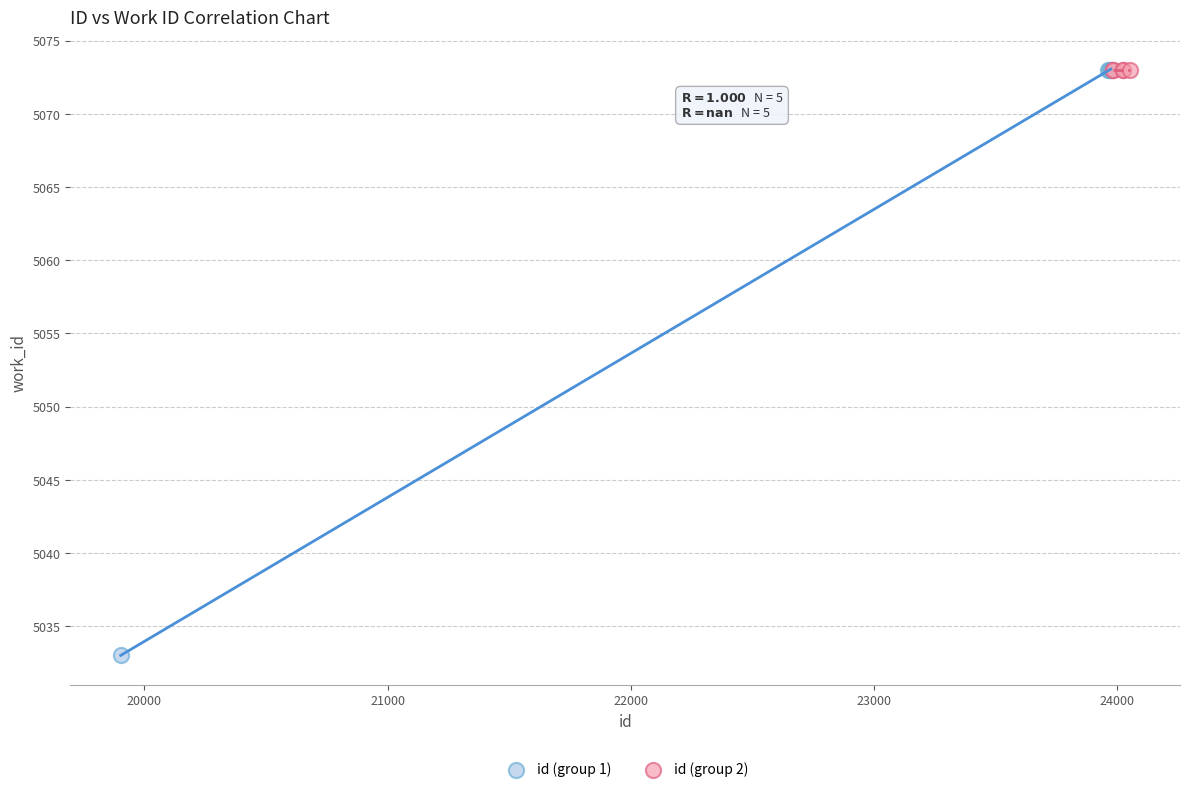

What are all the series names shown in the legend?

id (group 1), id (group 2)